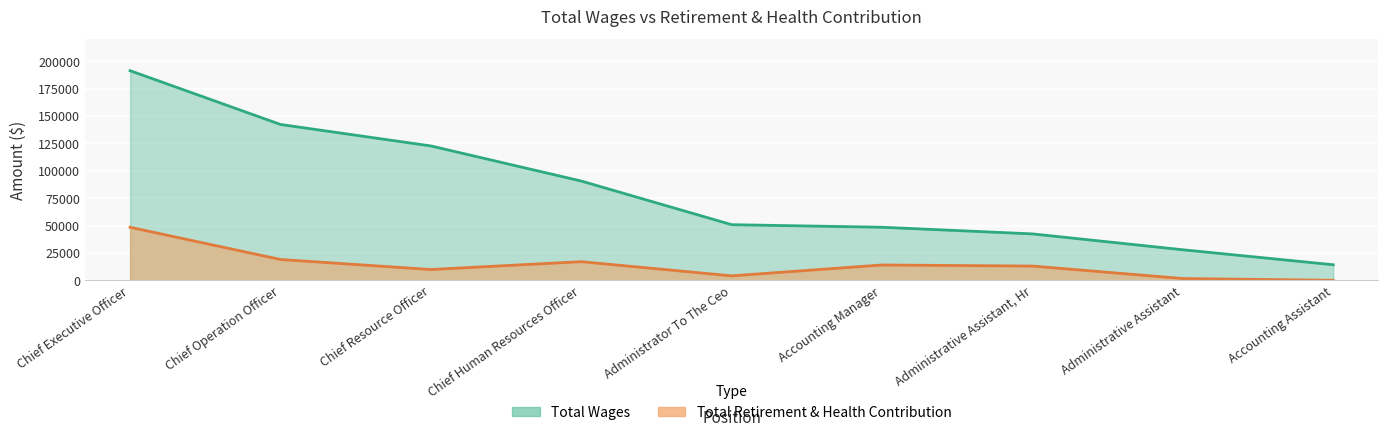

What is the label of the 1st point from the left?

Chief Executive Officer